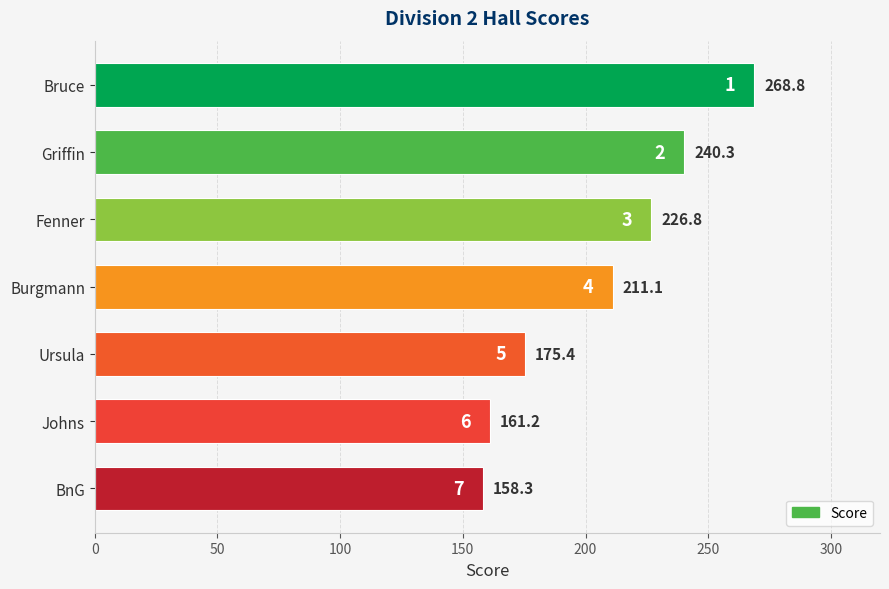

Are the bars grouped side by side (vs. stacked)?

No